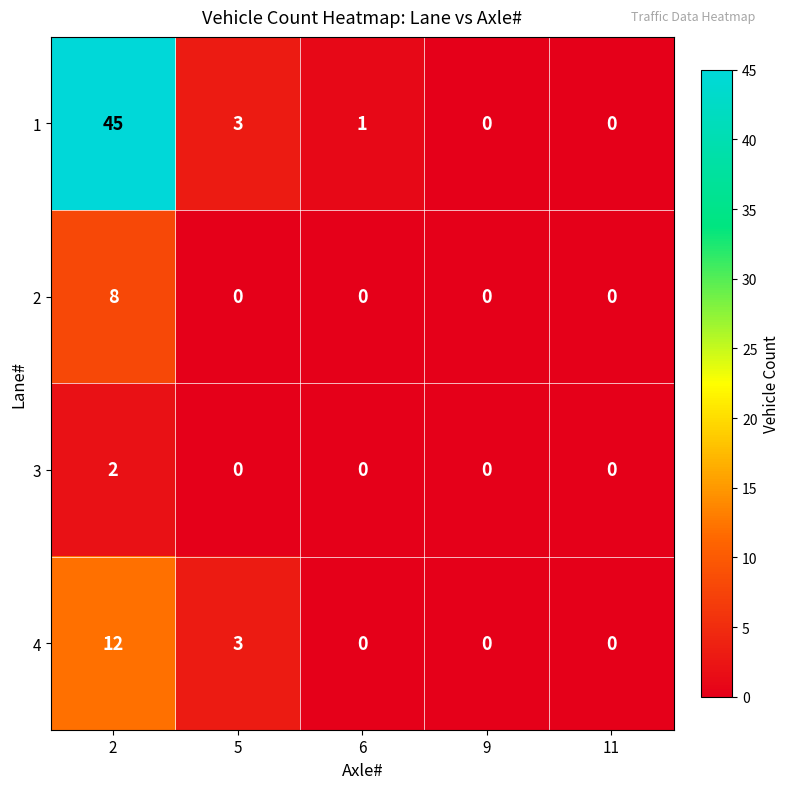

True or false: 1 has a value of 0 at 11.

True